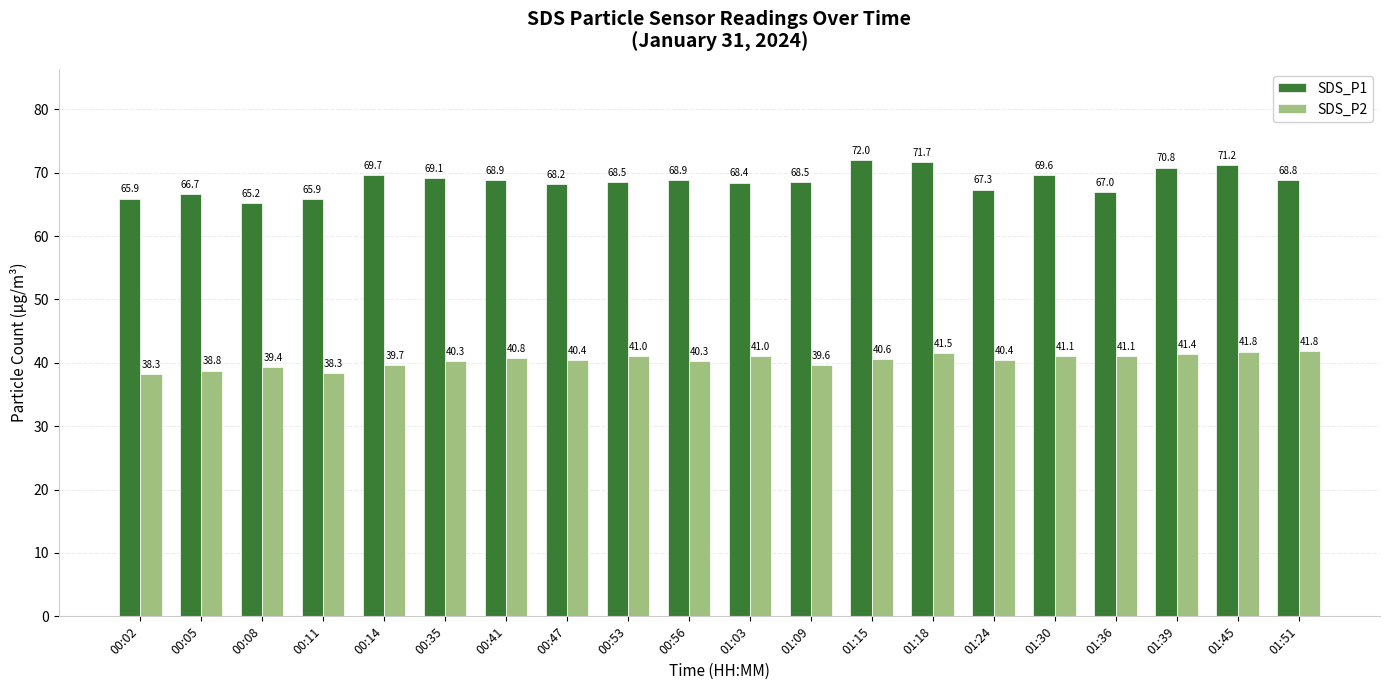

The SDS_P2 series shows 59.2 at 01:18. True or false?

False